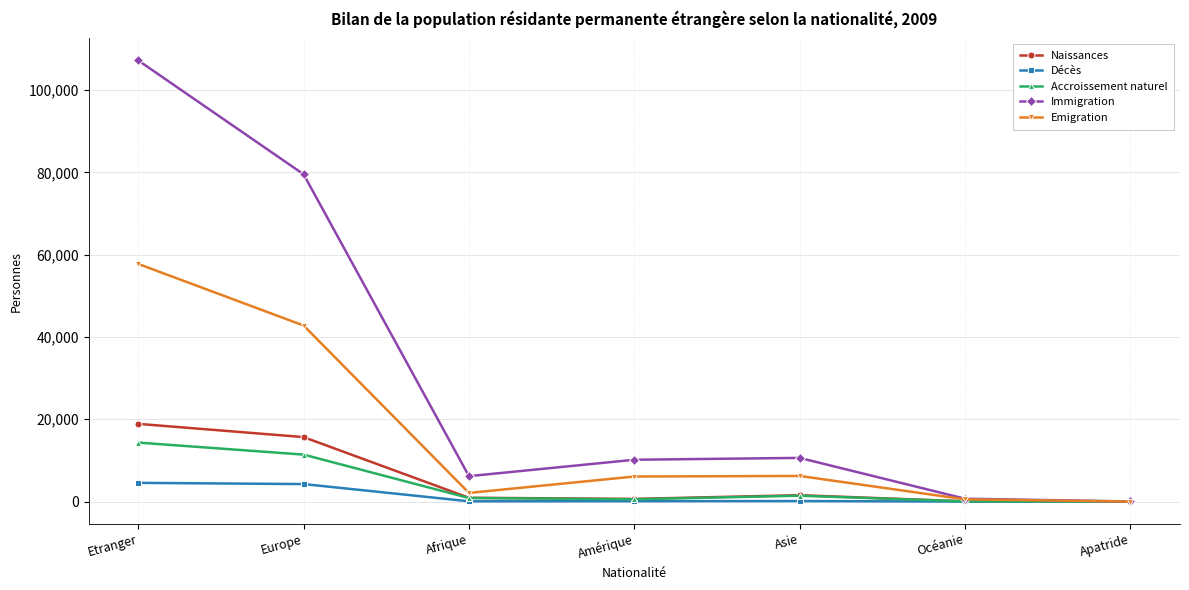

What is the difference between the Décès values at Amérique and Apatride?

72